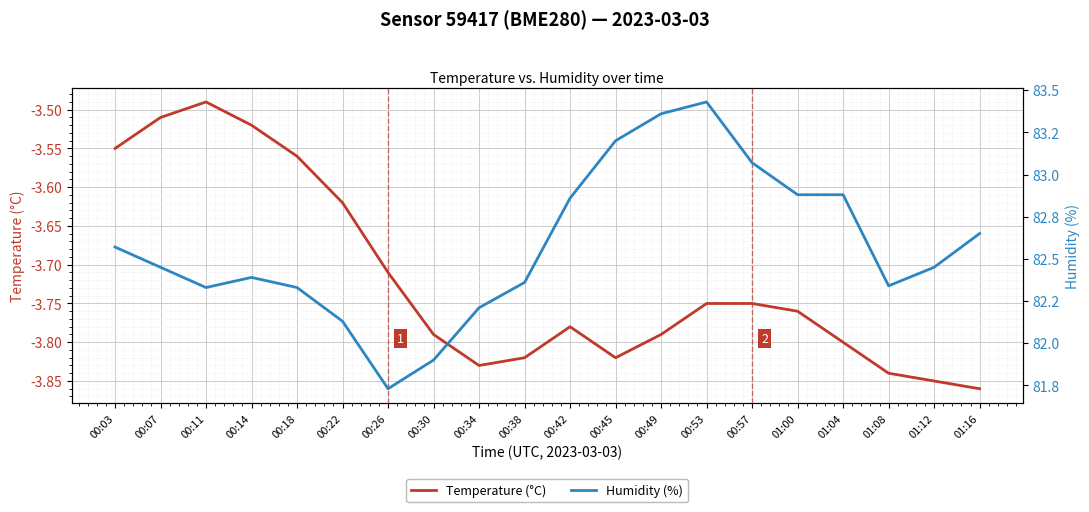

At which label does Temperature (°C) reach its peak?

00:11